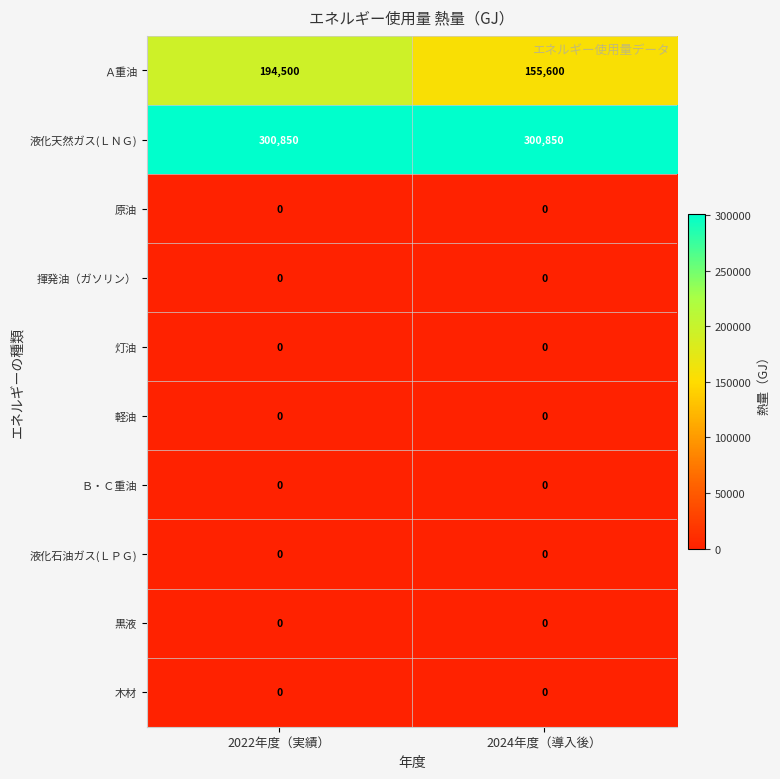

True or false: 原油 has a value of 0 at 2022年度（実績）.

True